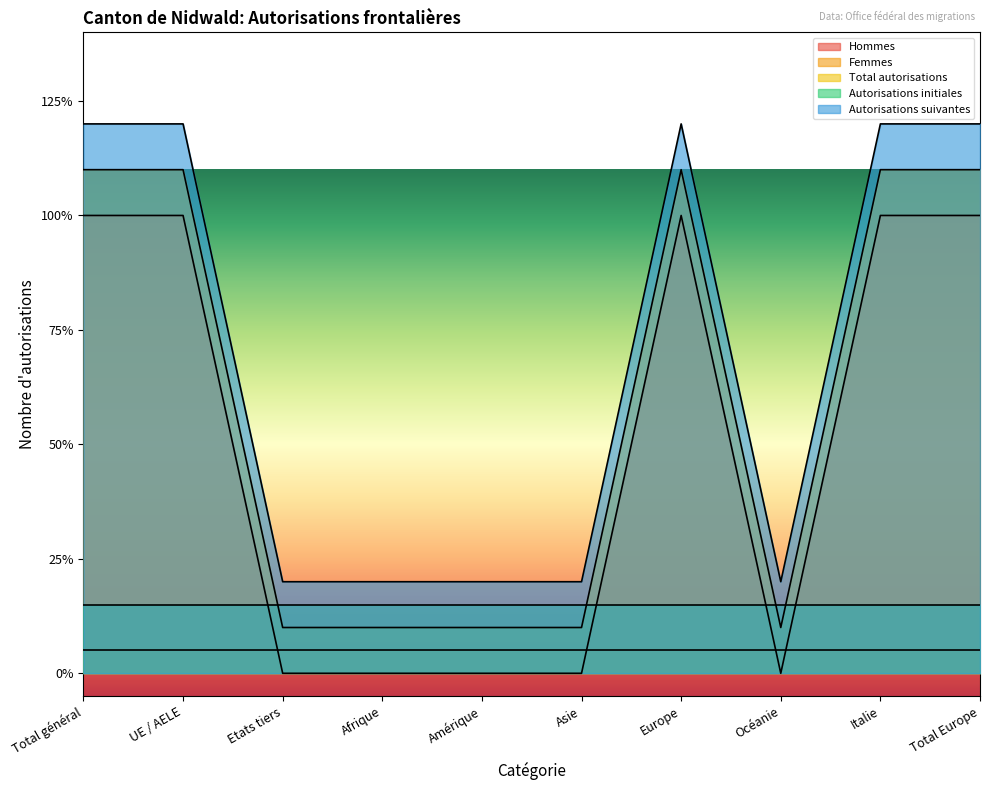

List the labels in order of Hommes value, largest first.

Total général, UE / AELE, Europe, Italie, Total Europe, Etats tiers, Afrique, Amérique, Asie, Océanie